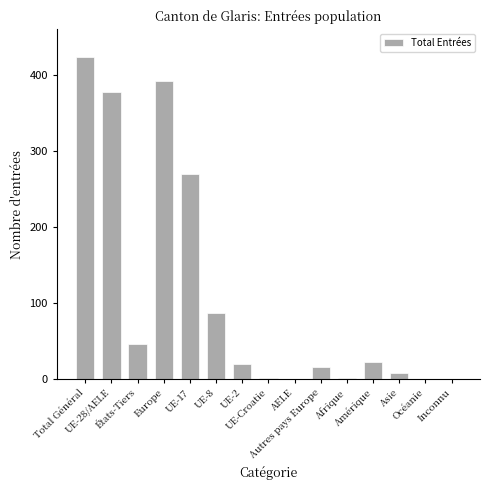

What is the maximum value shown in the chart?

423